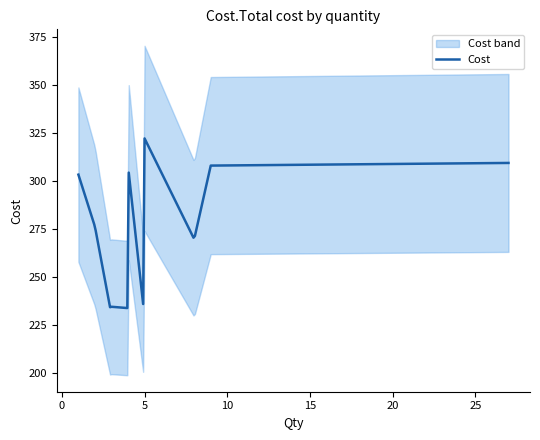

Where is the data nearest to the value 275?

2